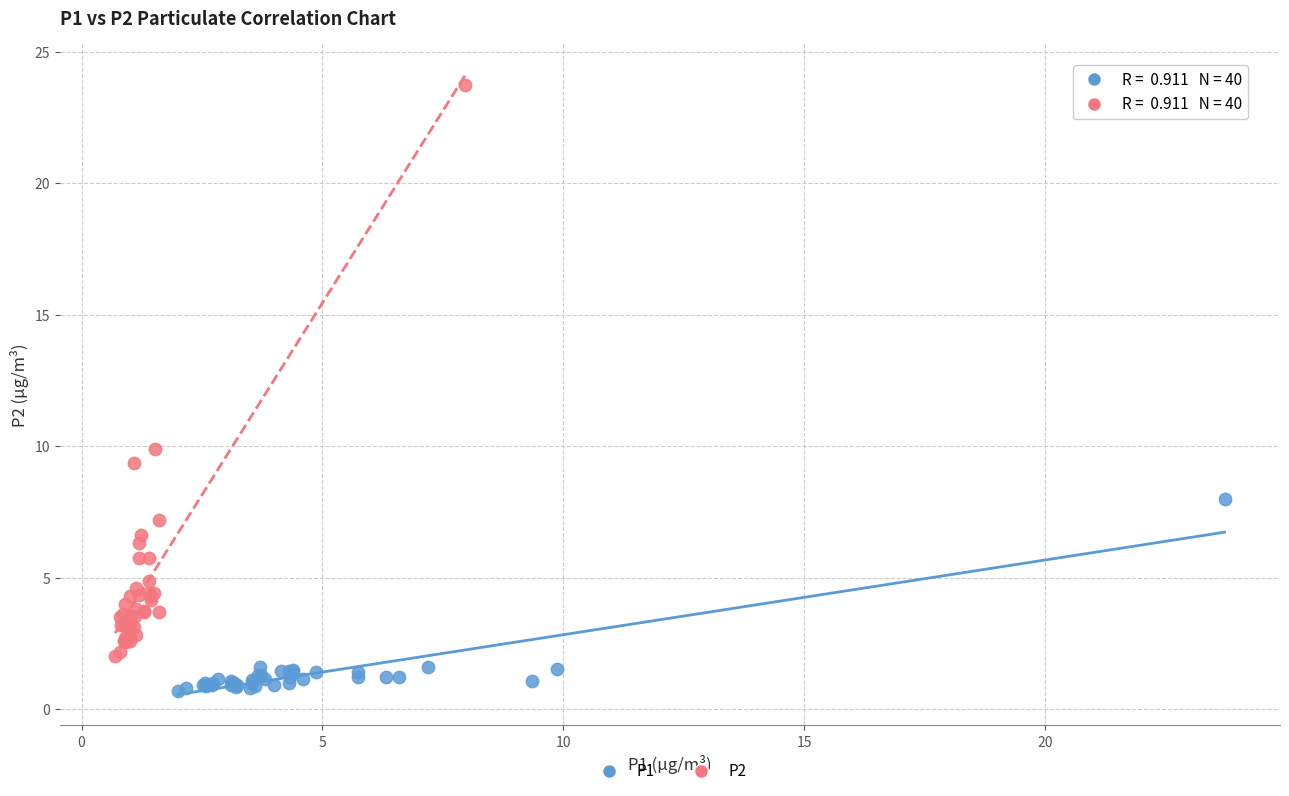

Which series reaches the minimum Y coordinate?

P1